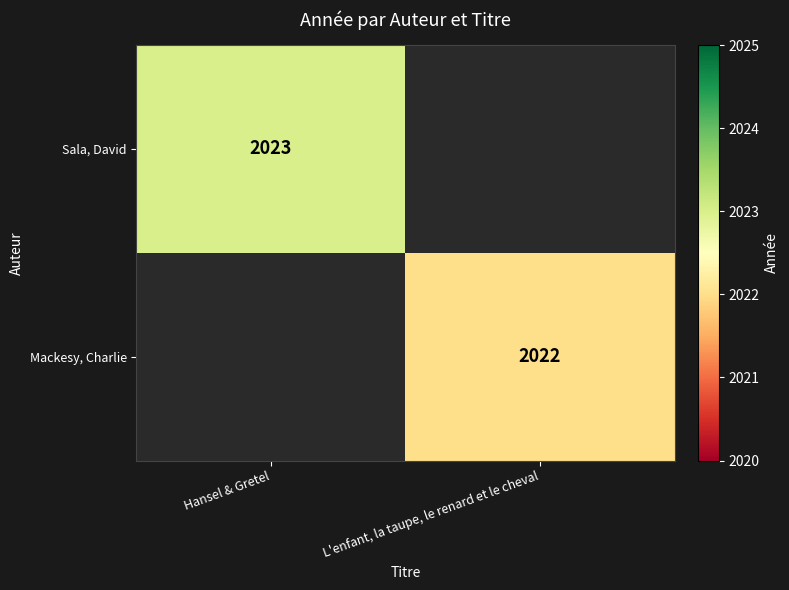

At how many categories does at least one series exceed 2022?

1